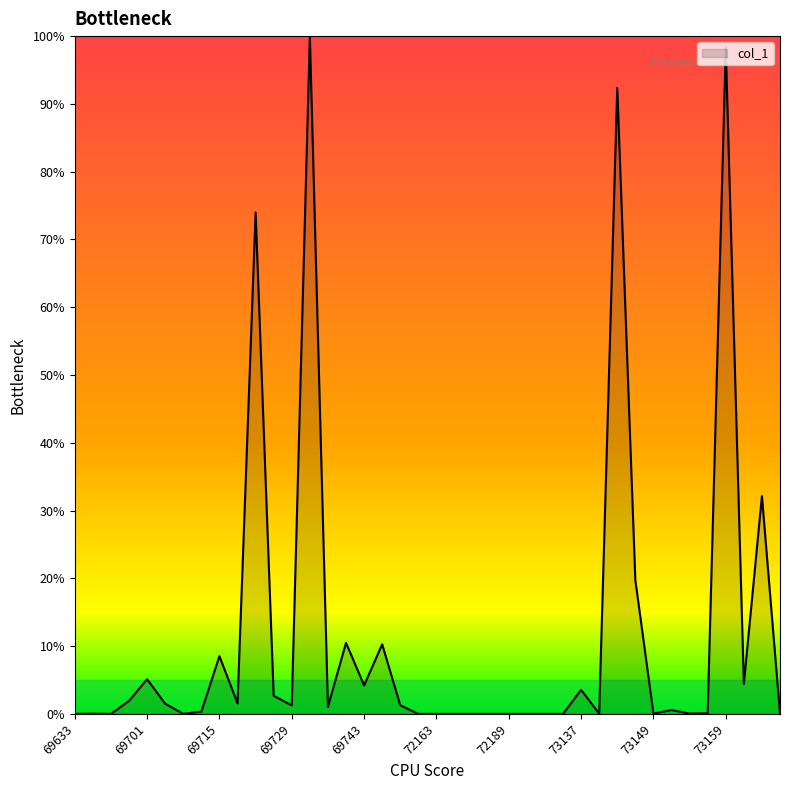

What is the difference between the maximum and minimum values?

100.0